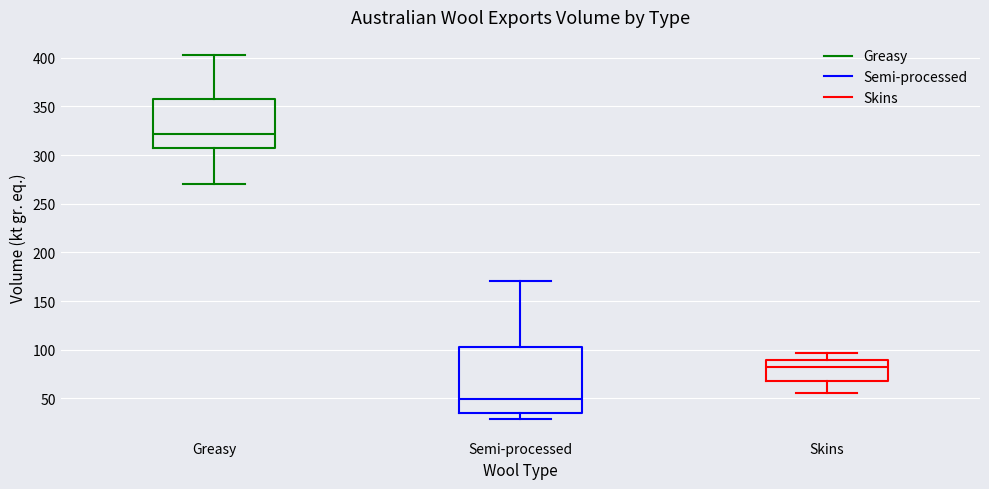

Reading left to right, read every box against the y-axis: the position of its median line, the range the box covers, and the ends of its whiskers. The values are not printed on the chart, so give them approximately, as read against the axis.

Greasy: median 320, box 310 to 360, whiskers 270 to 405
Semi-processed: median 50, box 35 to 105, whiskers 30 to 170
Skins: median 85, box 70 to 90, whiskers 55 to 95